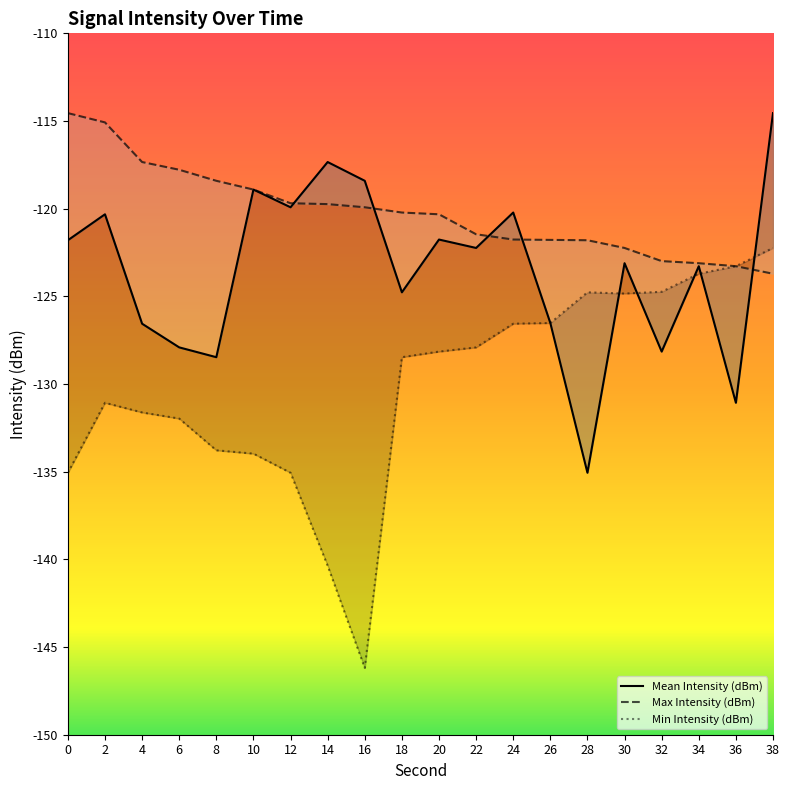

Is it true that Mean Intensity (dBm) equals -74.3 at 26?

False